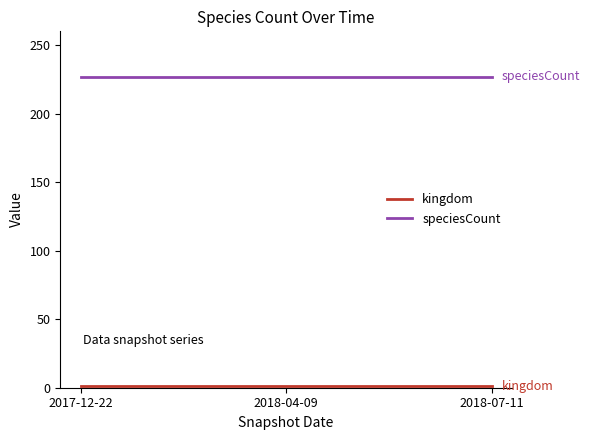

What is the spread (max minus min) of values at 2018-07-11?

226